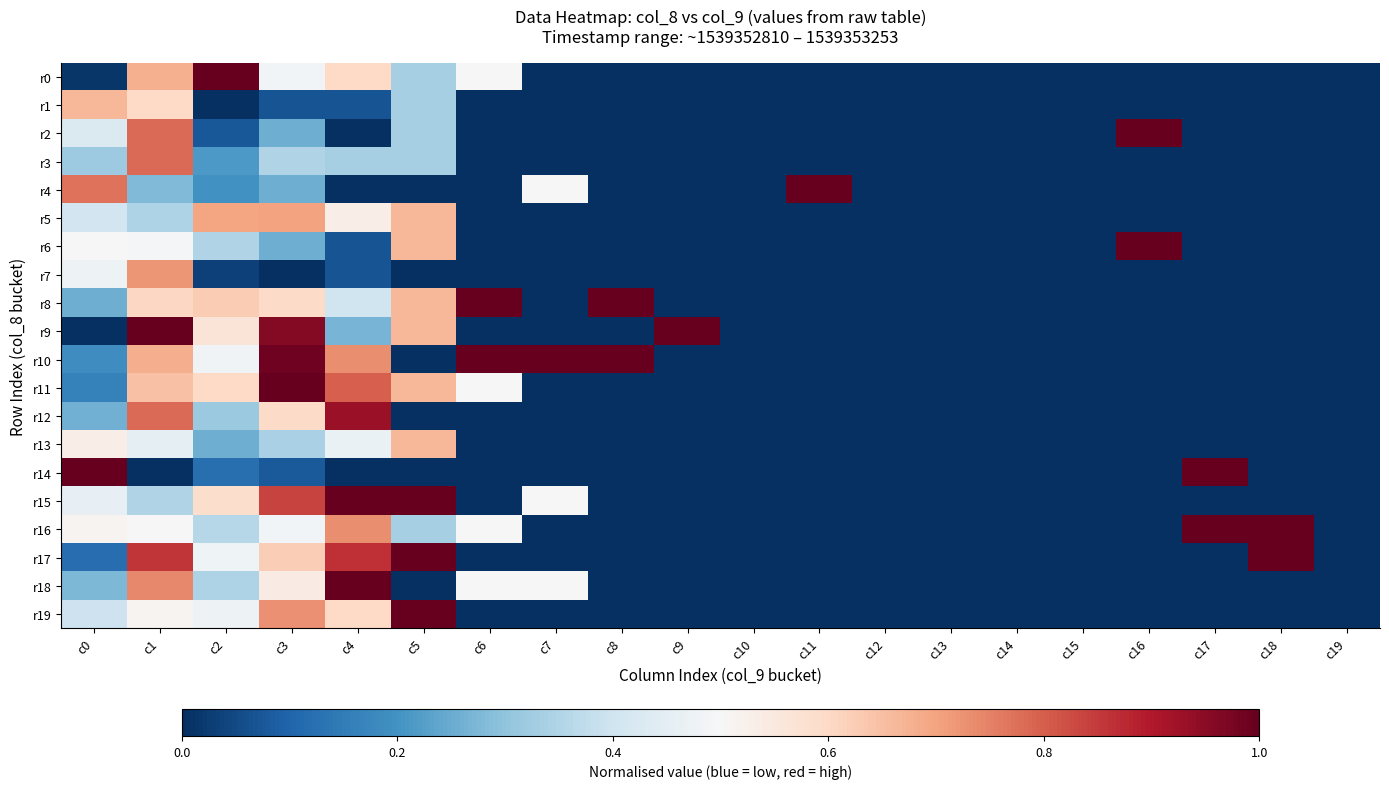

Which series has the largest range (max minus min)?

r0